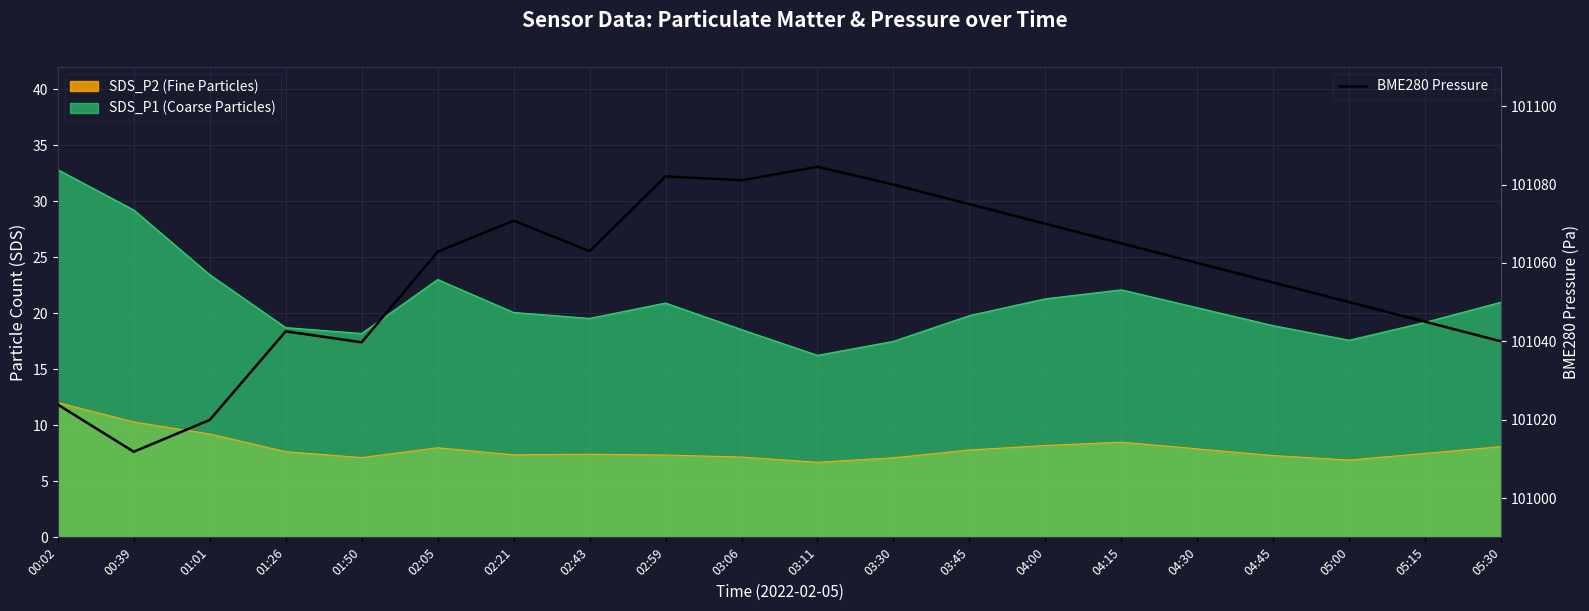

The value at 04:45 is 40904.2. True or false?

False